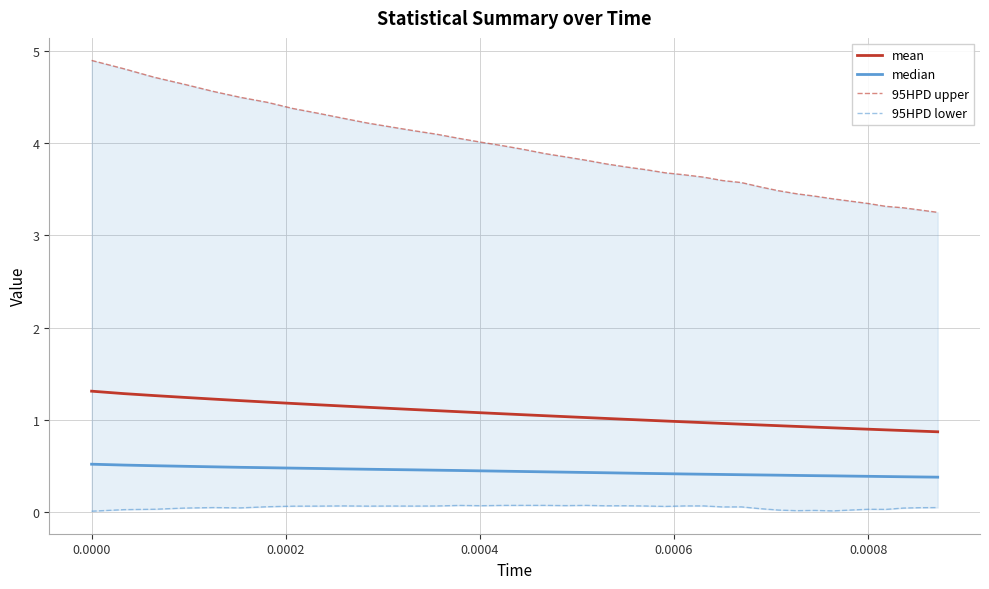

The median series shows 0.1 at 11. True or false?

False